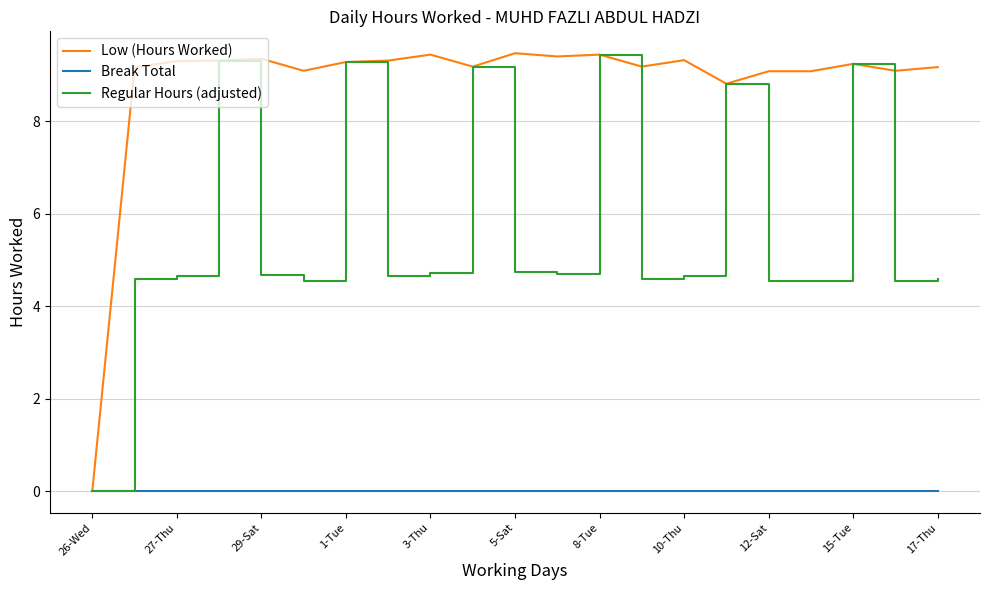

List the series in order of their overall mean, highest first.

Low (Hours Worked), Regular Hours (adjusted), Break Total